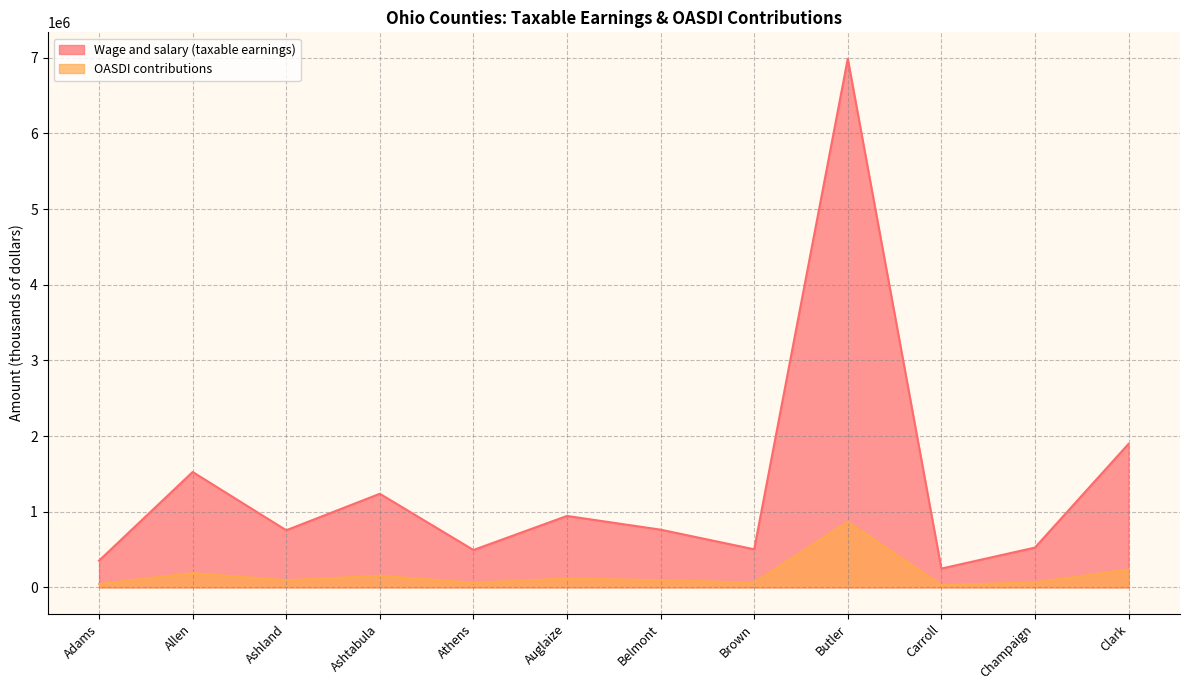

What is the difference between the Wage and salary (taxable earnings) values at Ashland and Champaign?

228969